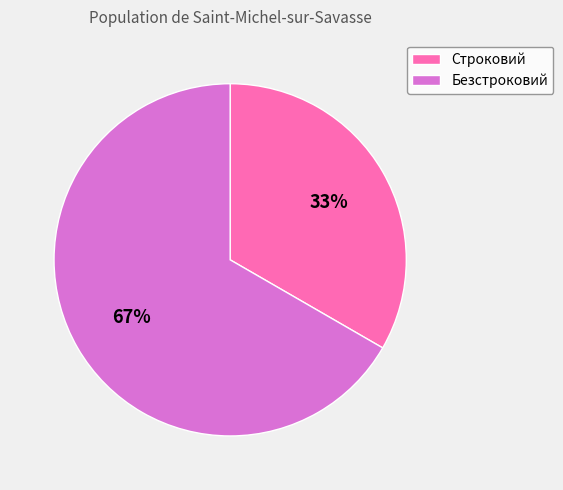

To the nearest percent, what portion does Безстроковий represent?

67%